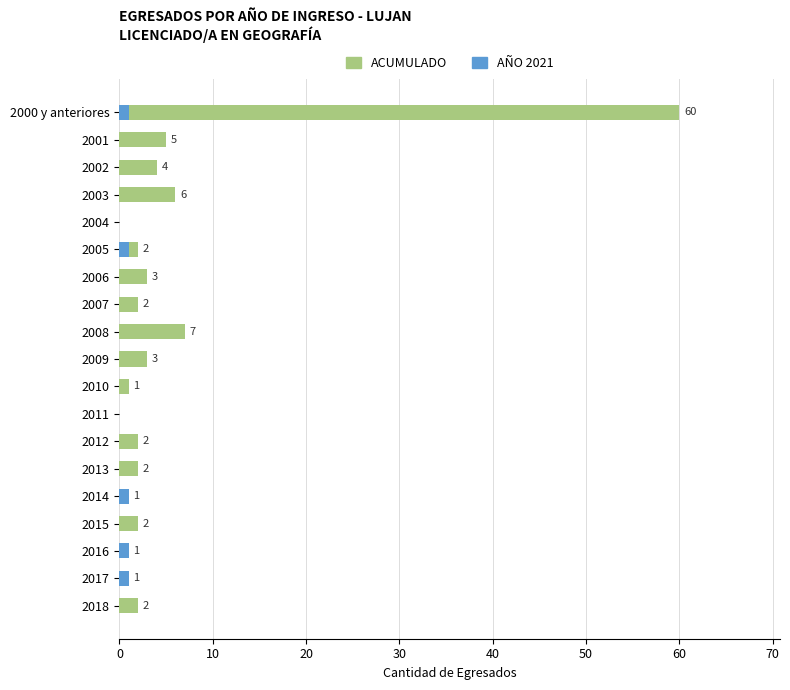

Rank the series by their maximum value, from highest to lowest.

ACUMULADO, AÑO 2021